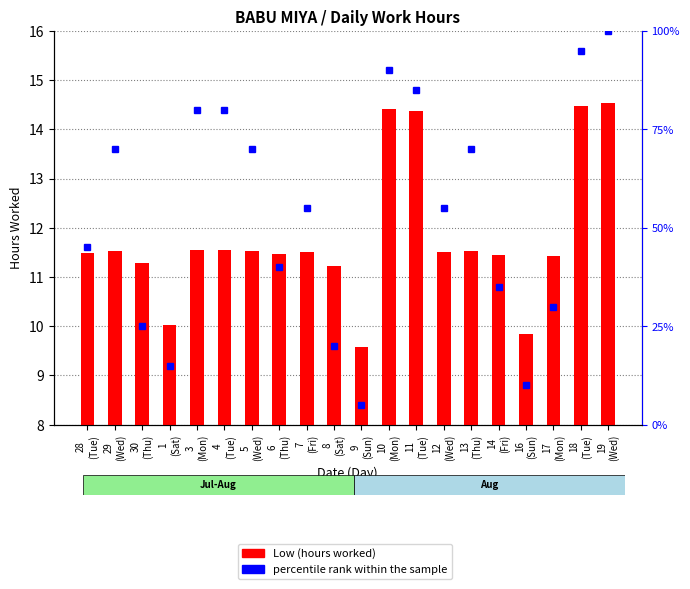

At which label does percentile rank within the sample first exceed 55?

29
(Wed)